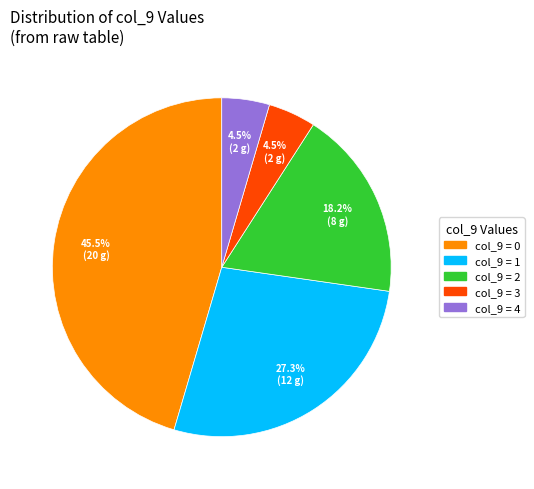

Is there any slice that represents more than half of the pie?

No